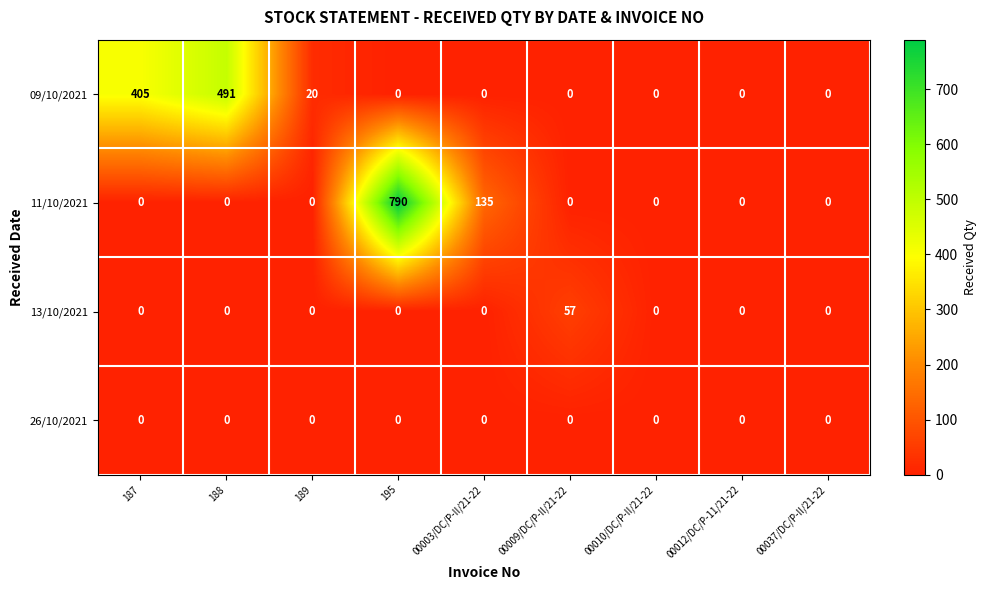

How many distinct data groups are displayed?

4